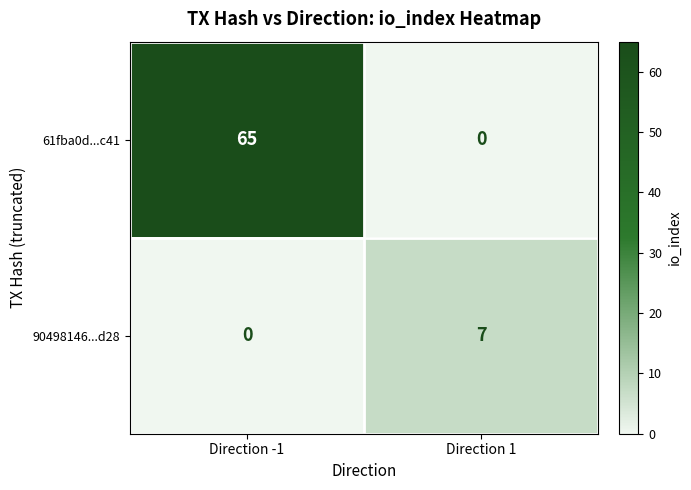

What is the spread (max minus min) of values at Direction 1?

7